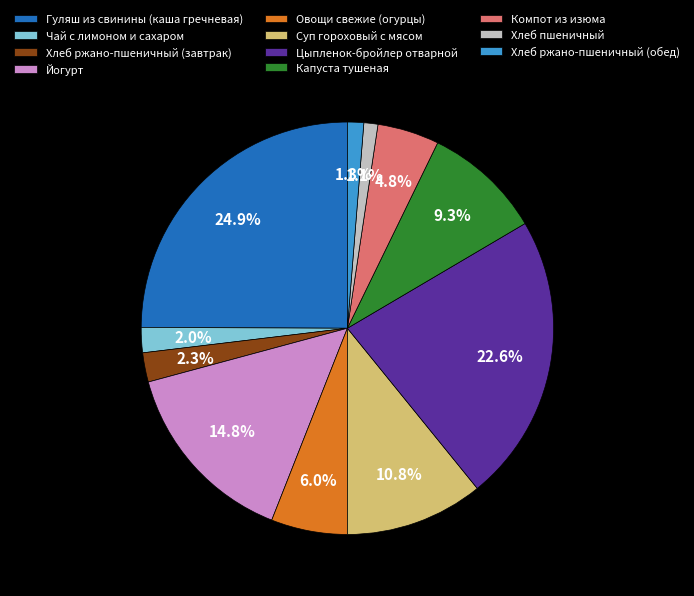

Is it true that Хлеб ржано-пшеничный (обед) is 1% of the pie?

True